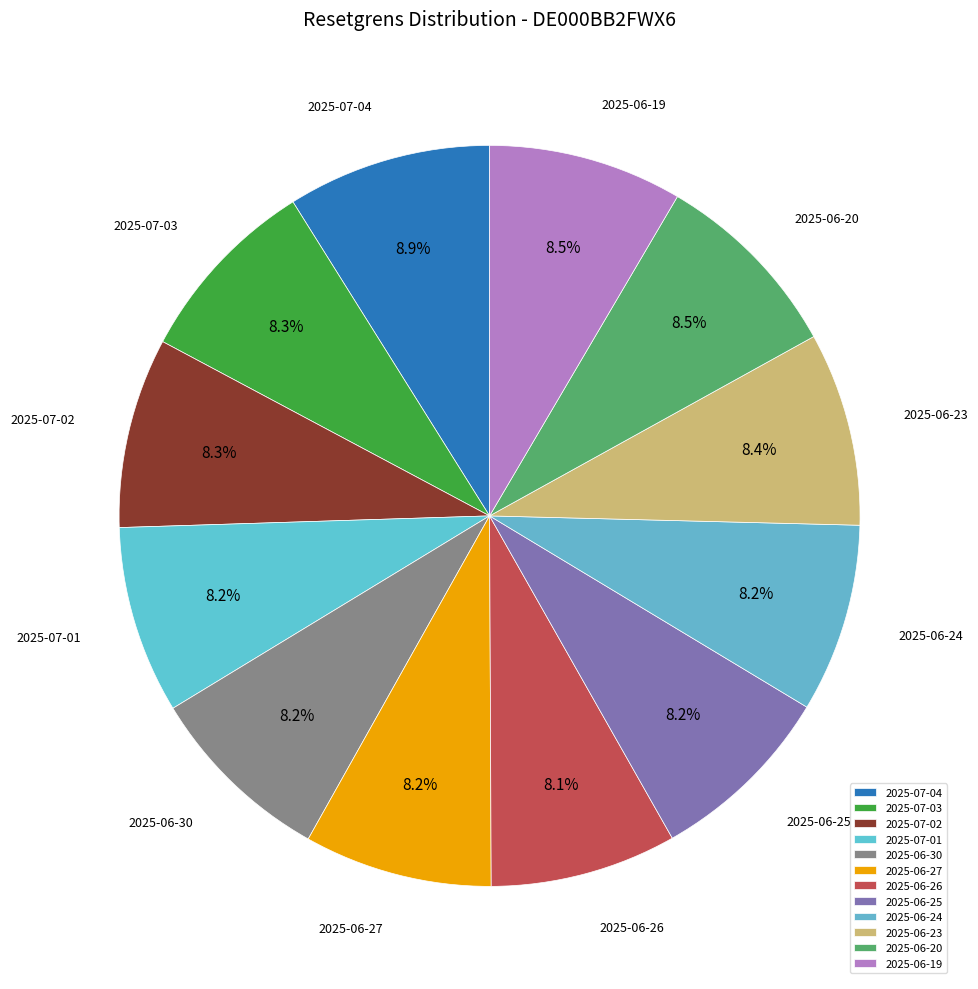

Approximately how many times larger is the value at 2025-06-27 compared to 2025-06-25?

1.0